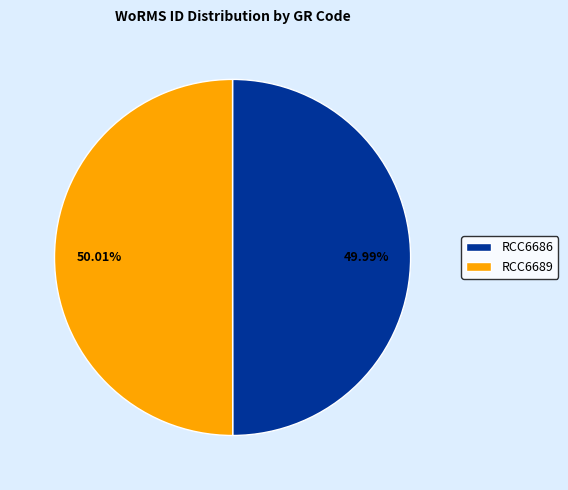

How many segments does this pie chart have?

2